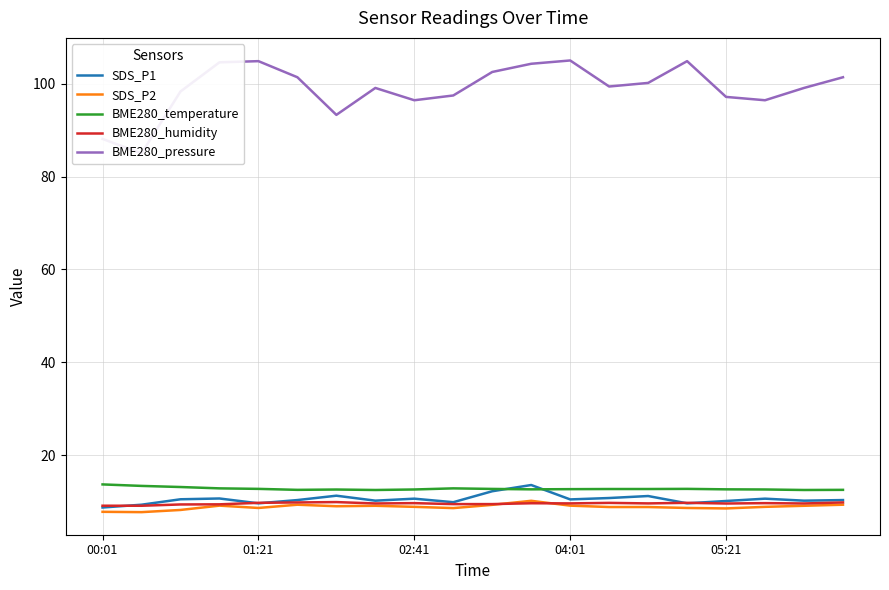

What is the average value of the BME280_humidity series?

9.6